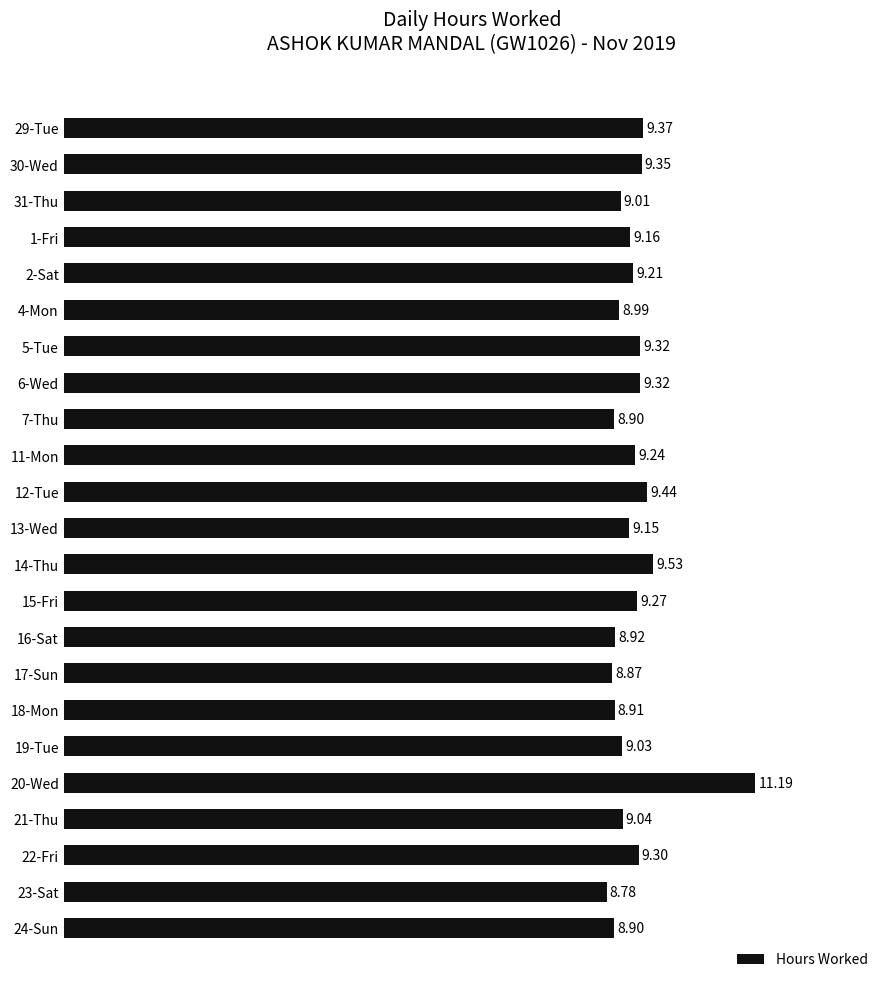

Count the number of data series in this chart.

1